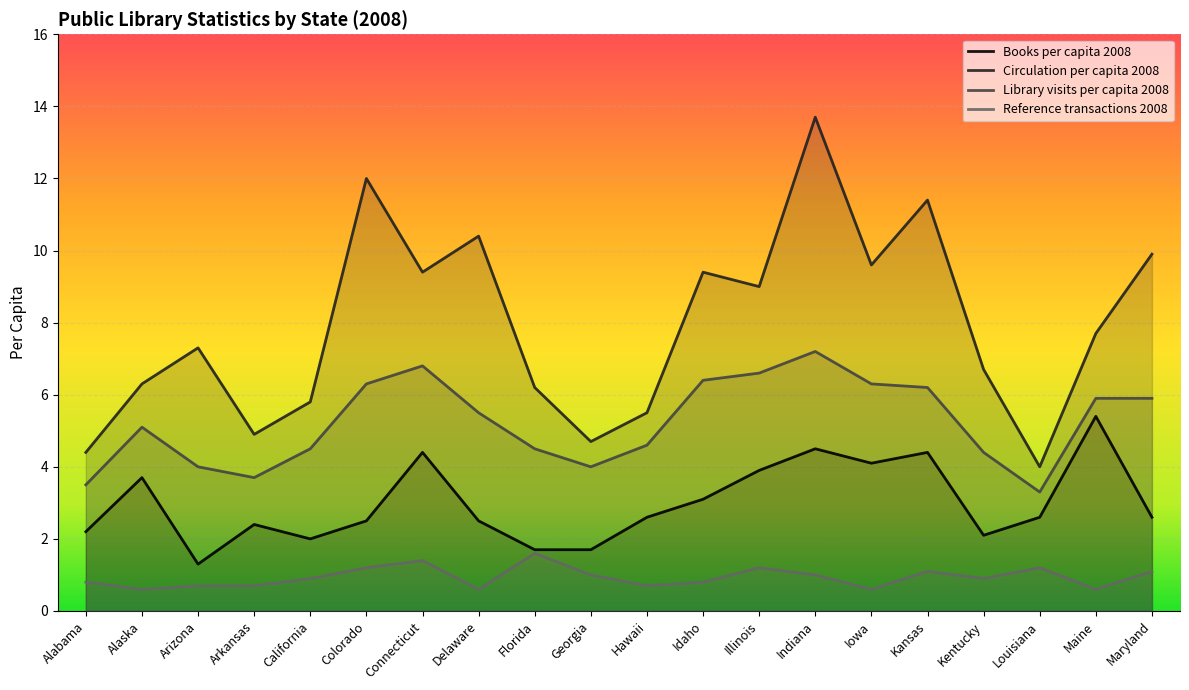

True or false: Library visits per capita 2008 and Reference transactions 2008 intersect in this chart.

False